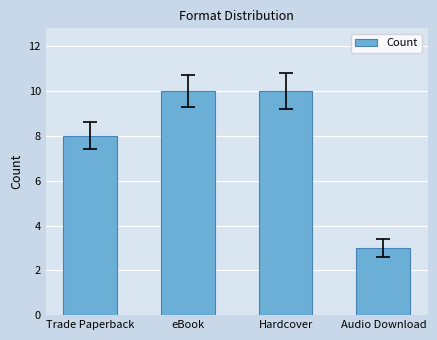

True or false: the data shows 10 at eBook.

True